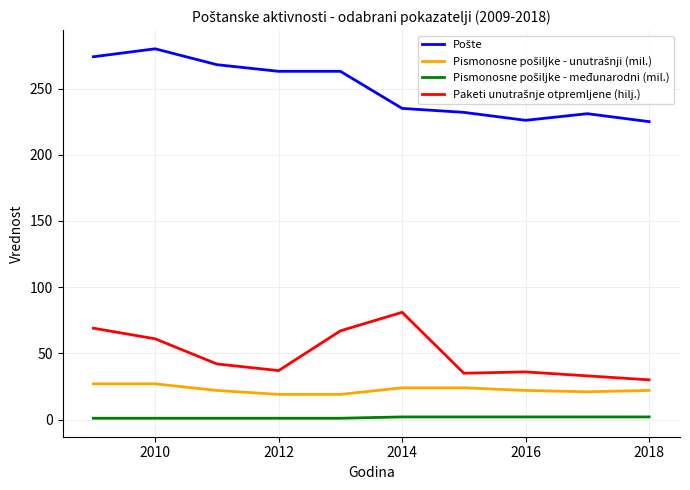

What is the greatest value displayed?

280